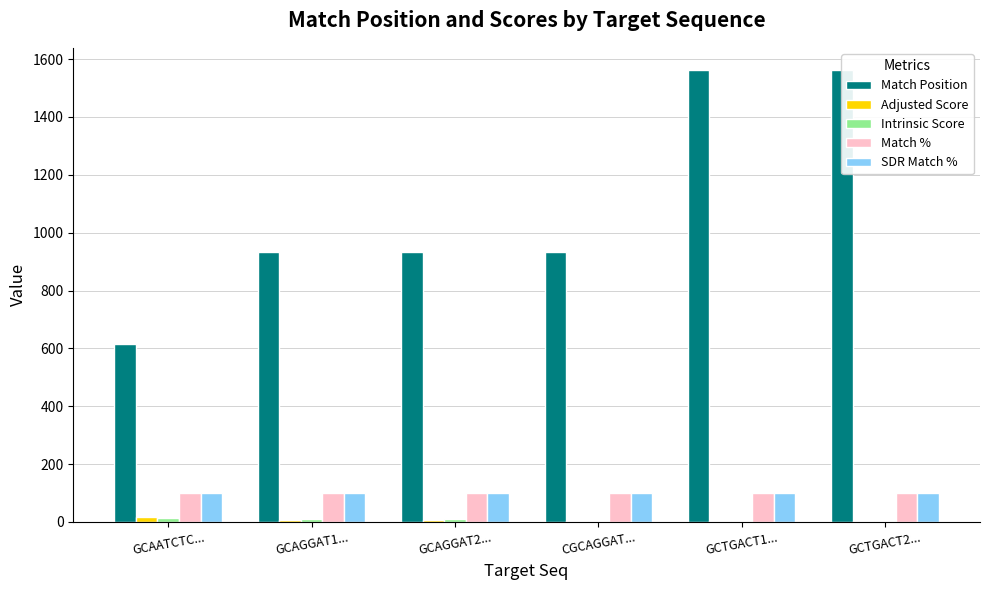

Which series changed the most between GCAATCTC... and CGCAGGAT...?

Match Position